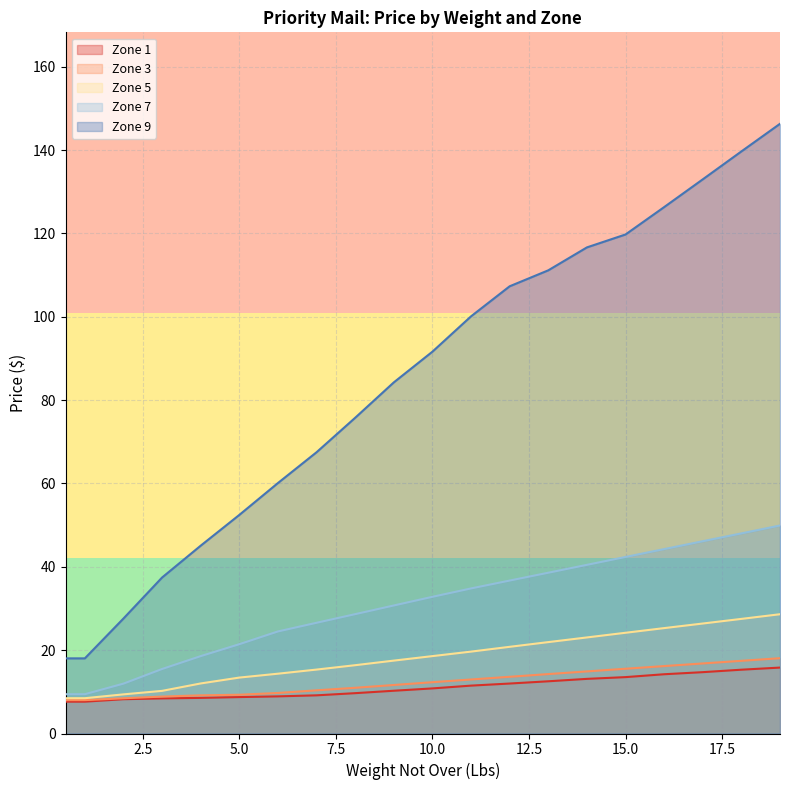

At which label is Zone 1 closest to 11?

10